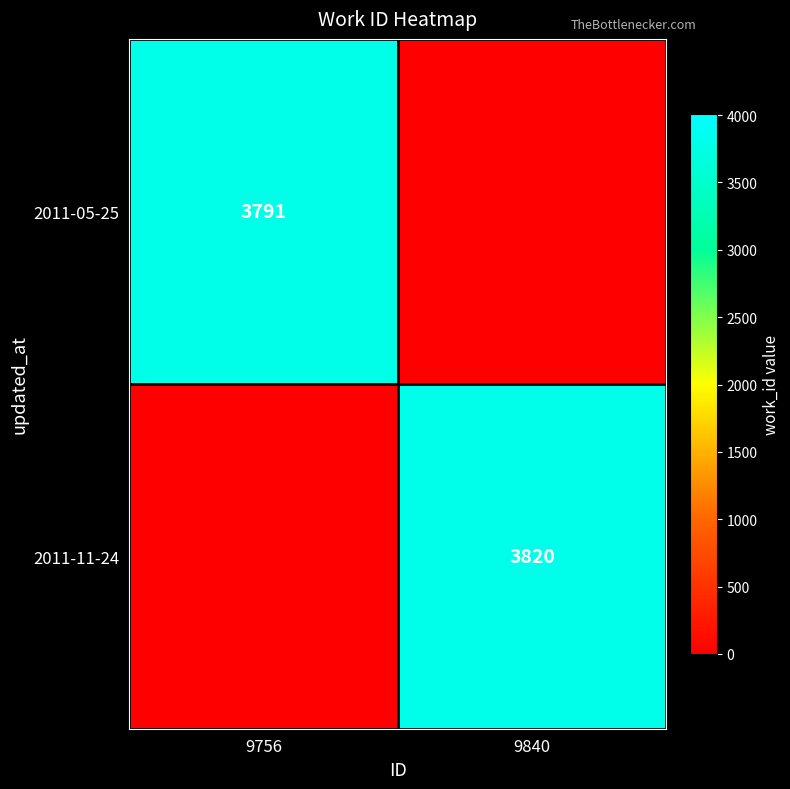

The value of 2011-11-24 at 9840 is 5216. True or false?

False